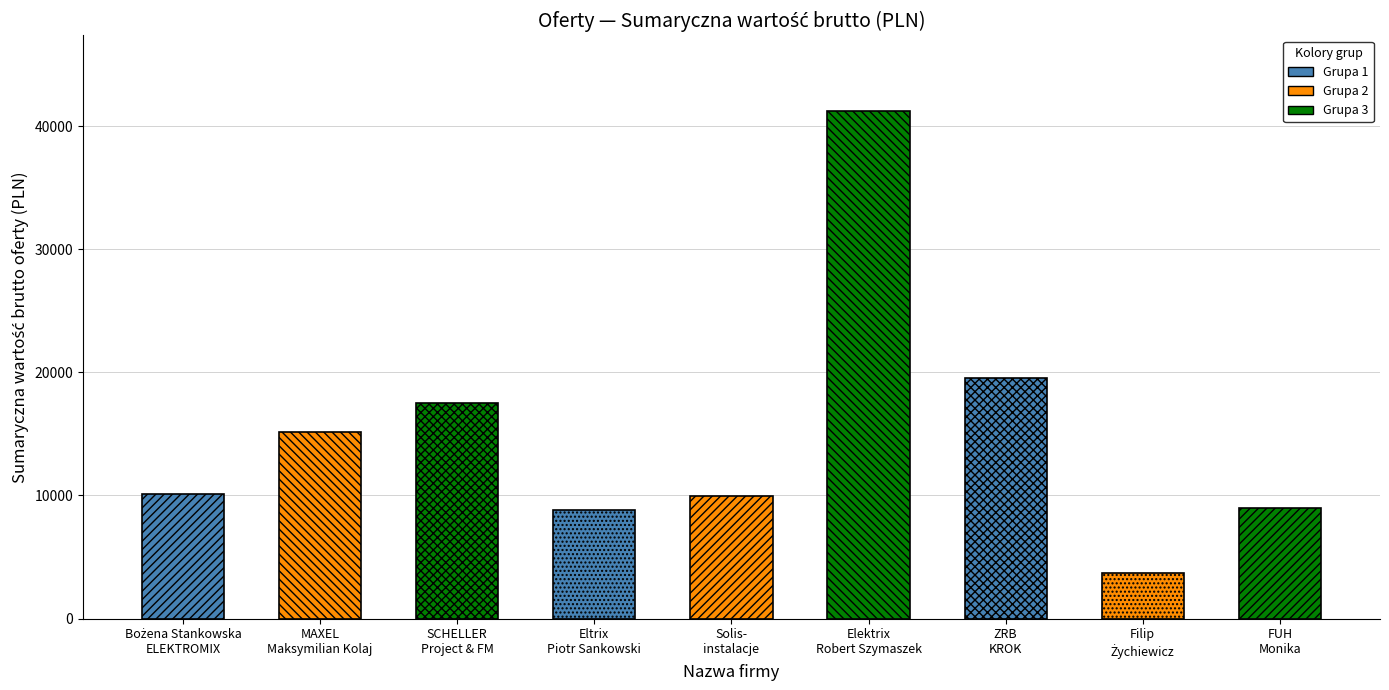

How many bars are there in total?

9